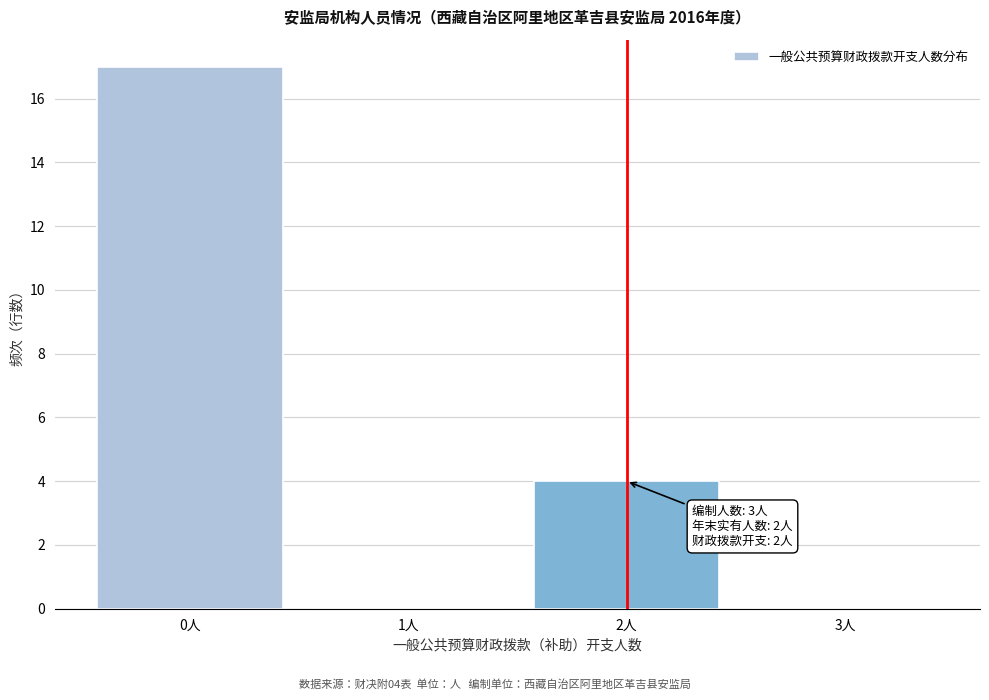

Which range on the x-axis has the tallest bar?

-0.5 to 0.5